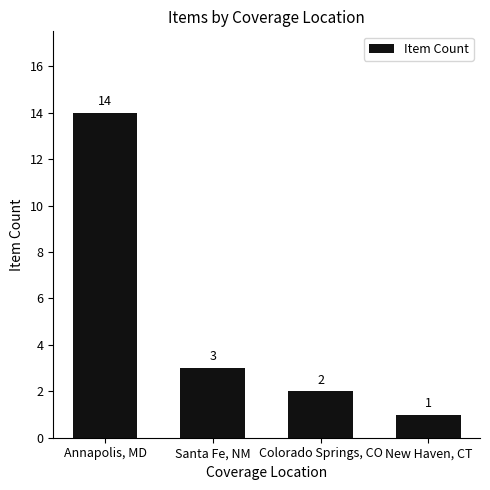

What value does the data have at Santa Fe, NM?

3